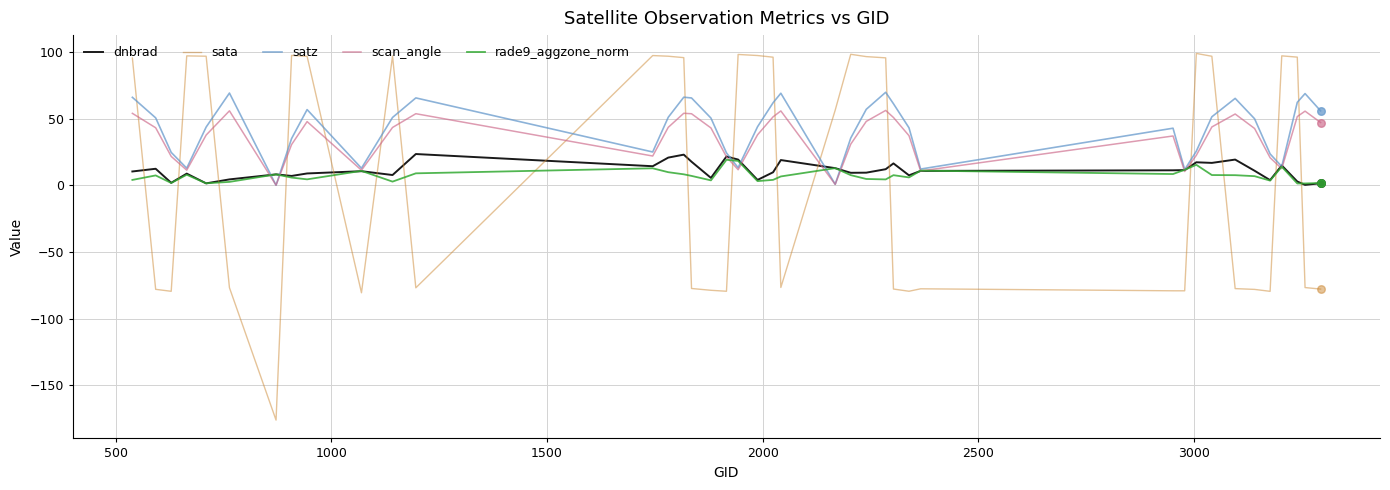

Which series has the largest range (max minus min)?

sata